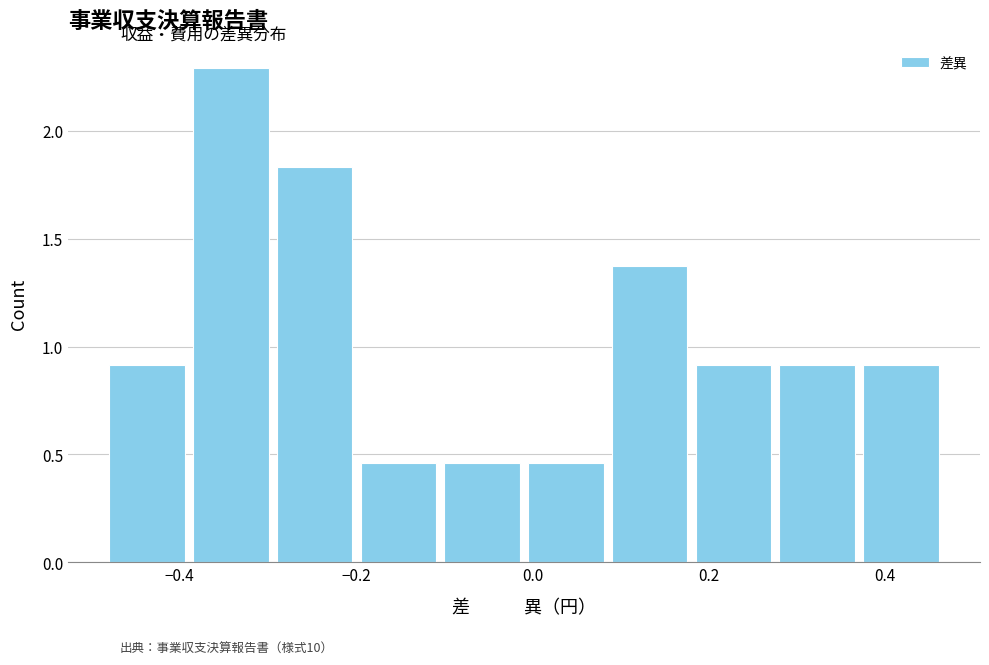

How tall is the bar that spans -0.28 to -0.20 on the x-axis? Neither the bar edges nor the heights are printed on the chart, so give them approximately, as read against the axes.

1.85